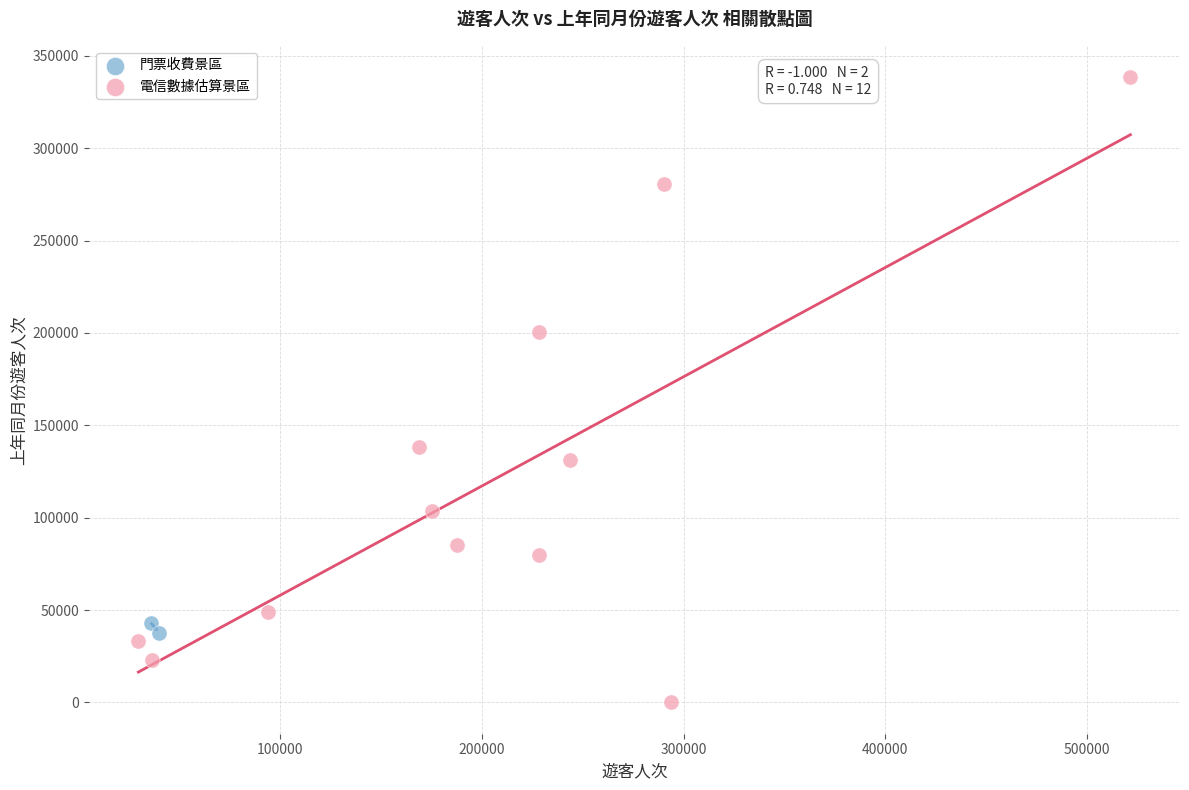

What are all the series names shown in the legend?

門票收費景區, 電信數據估算景區